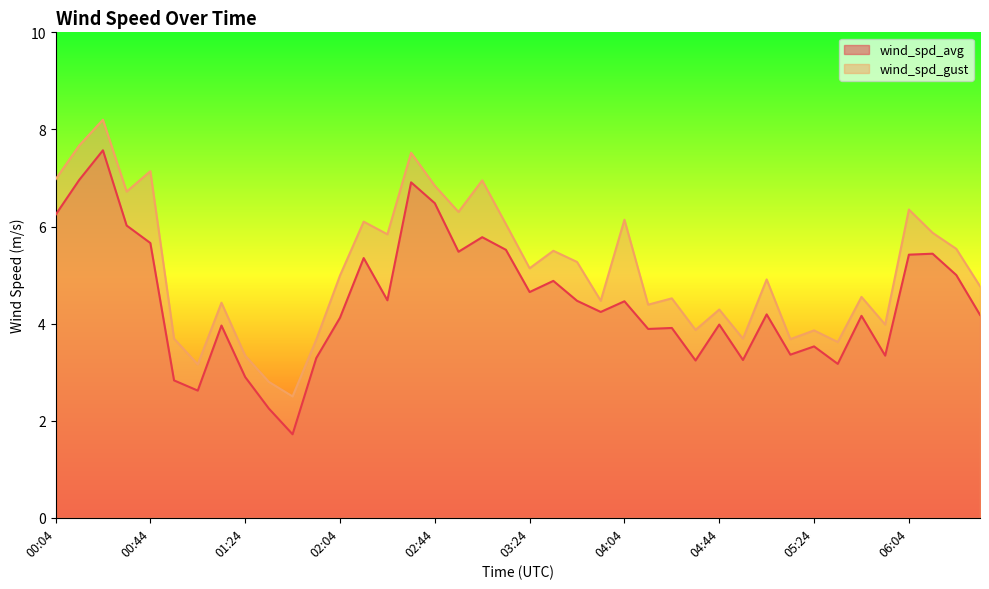

Rank the series at 04:44 from highest to lowest value.

wind_spd_gust, wind_spd_avg